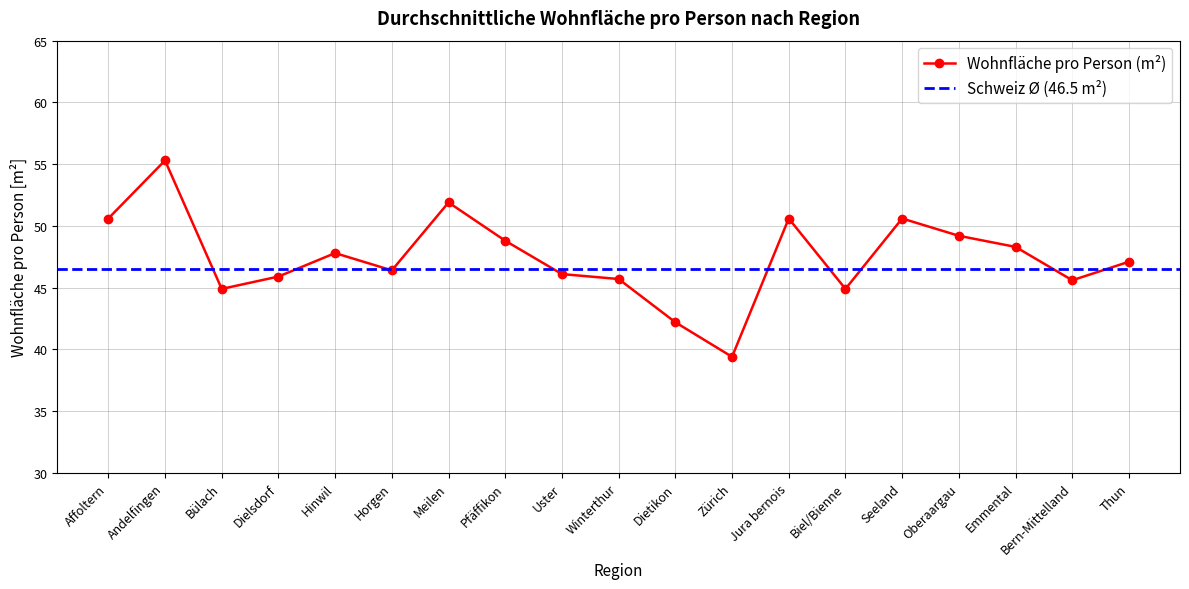

What is the sum of all values?

901.3